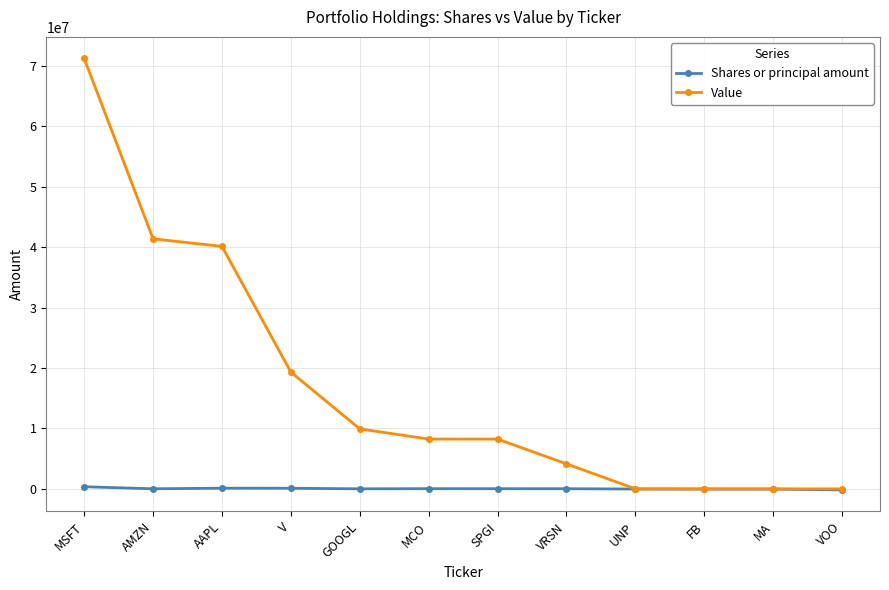

Which series has the largest total across all categories?

Value